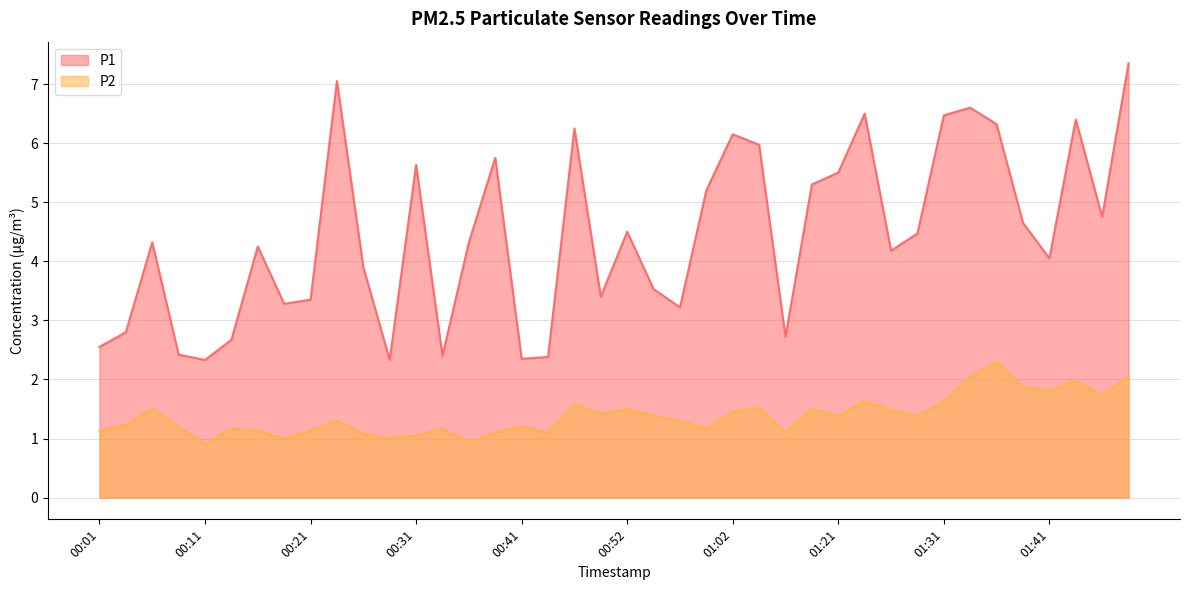

What is the sum of the P1 values at 01:33 and 01:28?

11.1